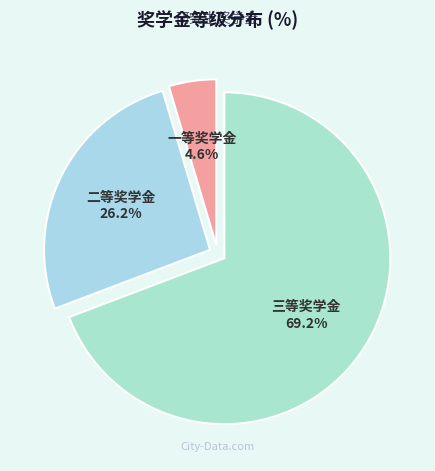

What percentage is the 一等奖学金 slice, to the nearest percent?

5%